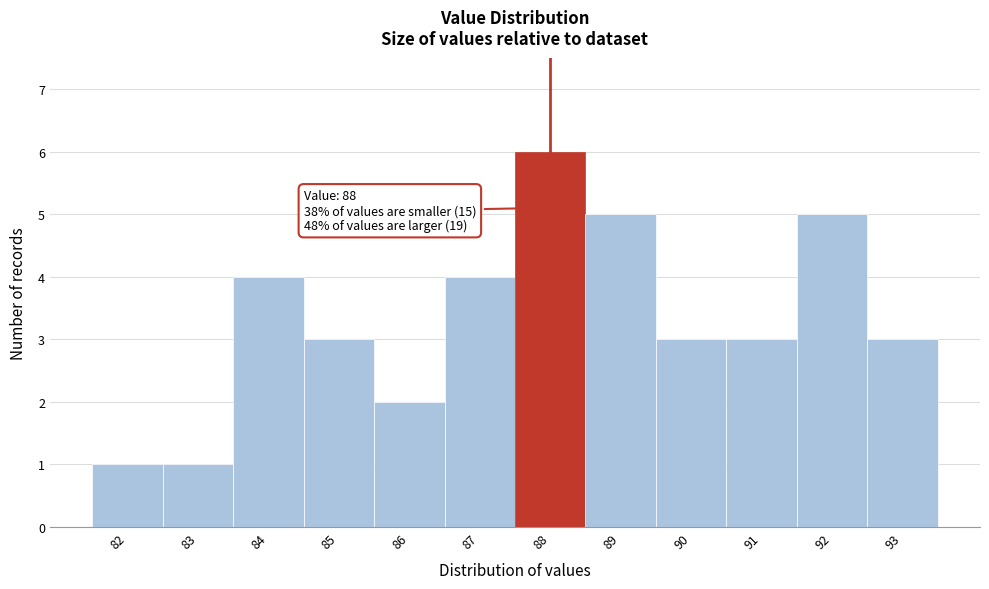

Which range on the x-axis has the tallest bar?

87.5 to 88.5